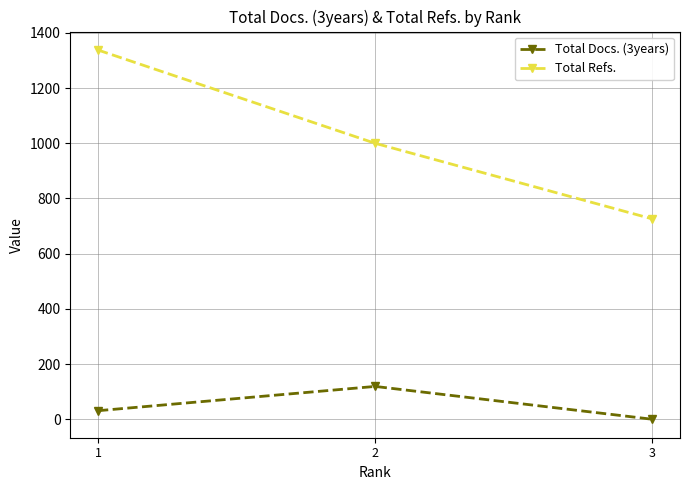

Rank the series at 1 from lowest to highest value.

Total Docs. (3years), Total Refs.